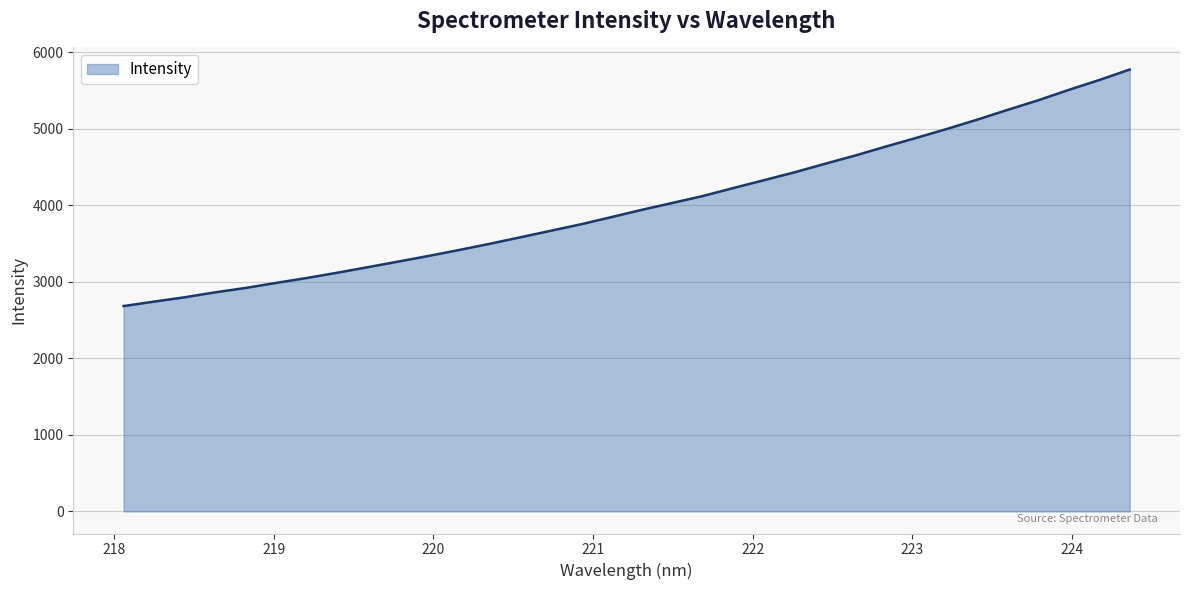

What is the maximum value shown in the chart?

5777.0